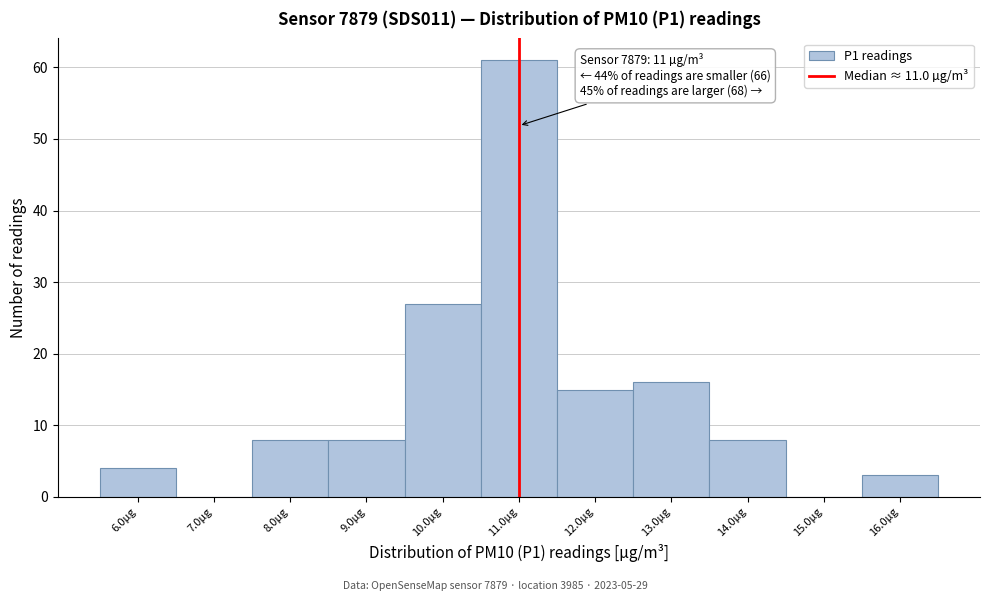

Which range on the x-axis has the tallest bar?

10.5 to 11.5